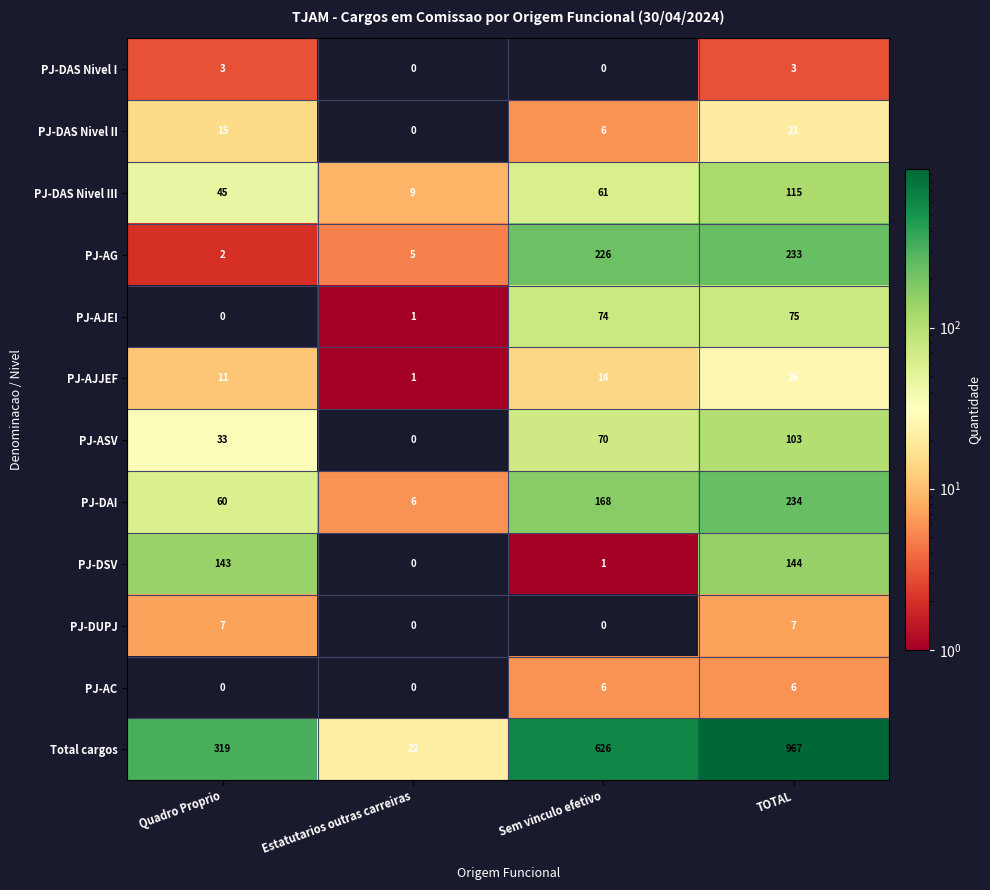

What is the greatest value displayed?

967